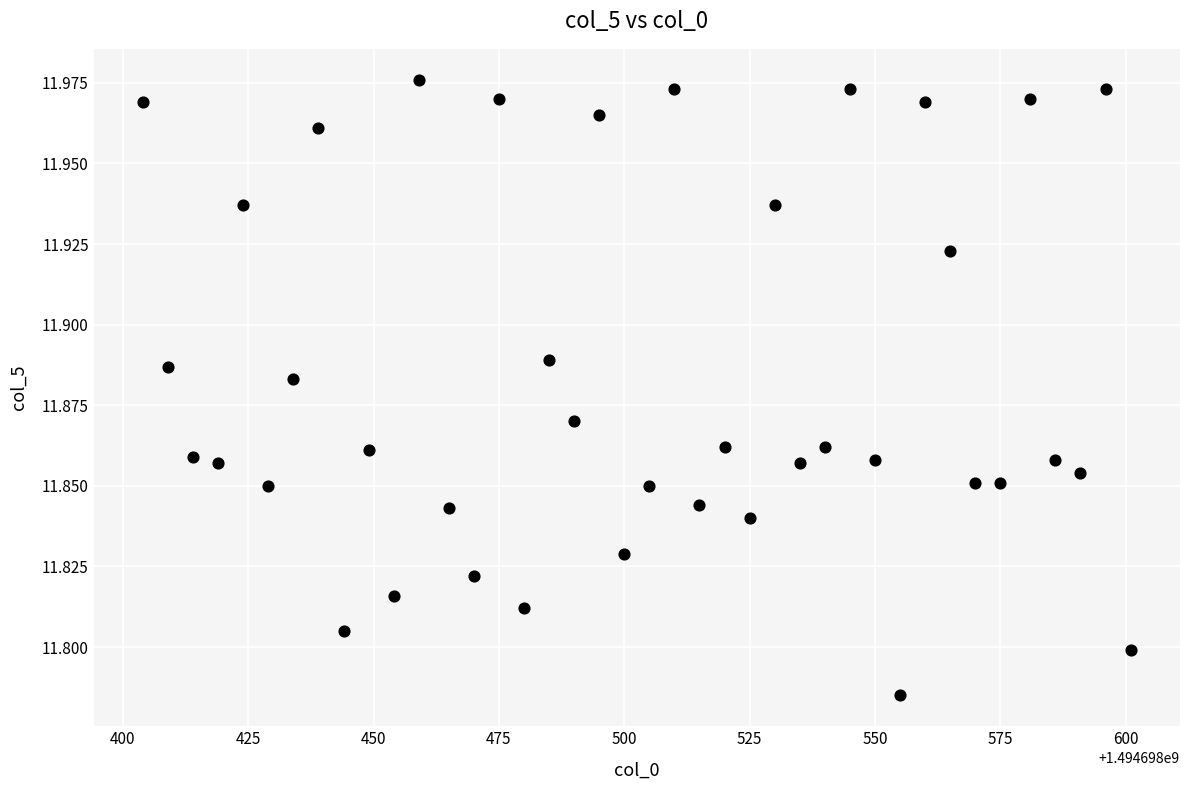

What is the range of X values (max minus min)?

197.0